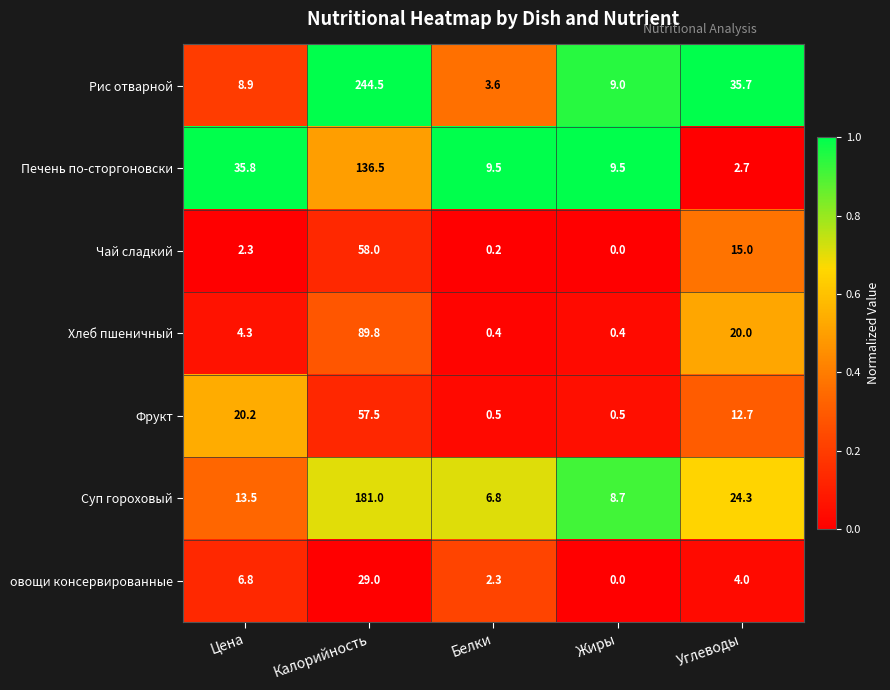

What is the spread (max minus min) of values at Жиры?

9.5